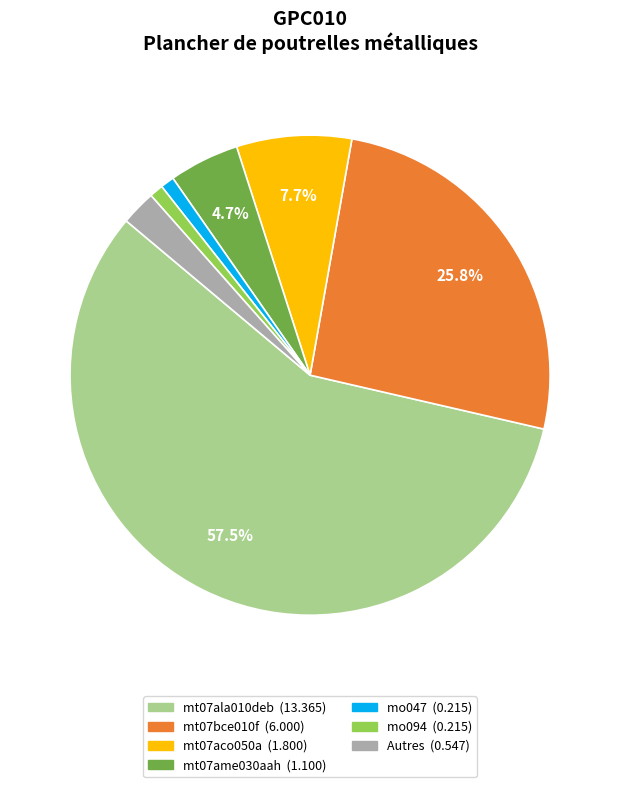

Does any single category account for the majority?

Yes